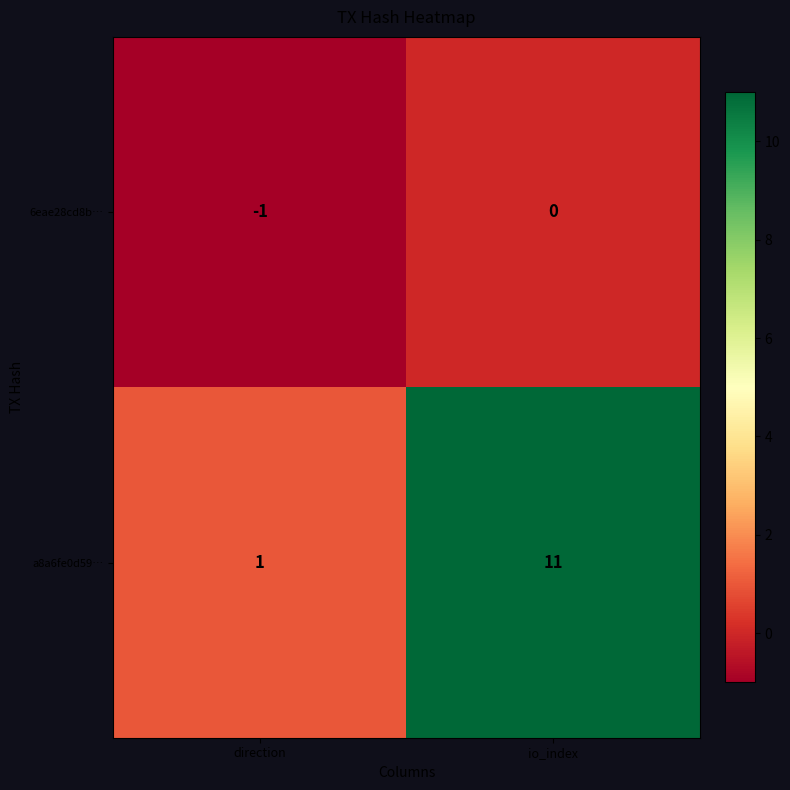

The 6eae28cd8b… series shows 1 at io_index. True or false?

False